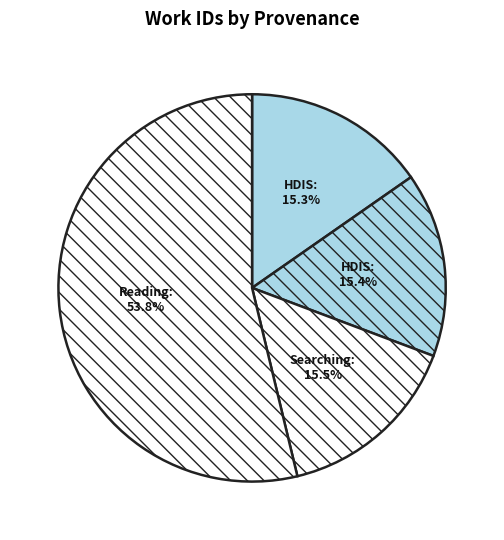

How many segments does this pie chart have?

4